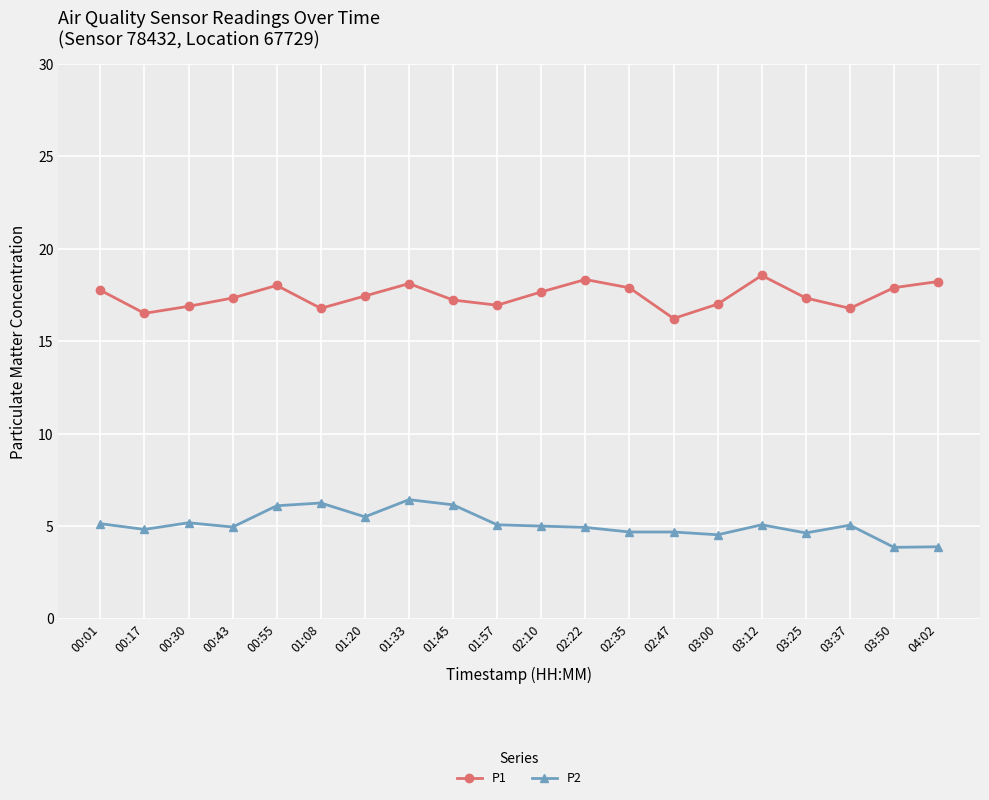

What is the difference between the highest and lowest values at 02:10?

12.7